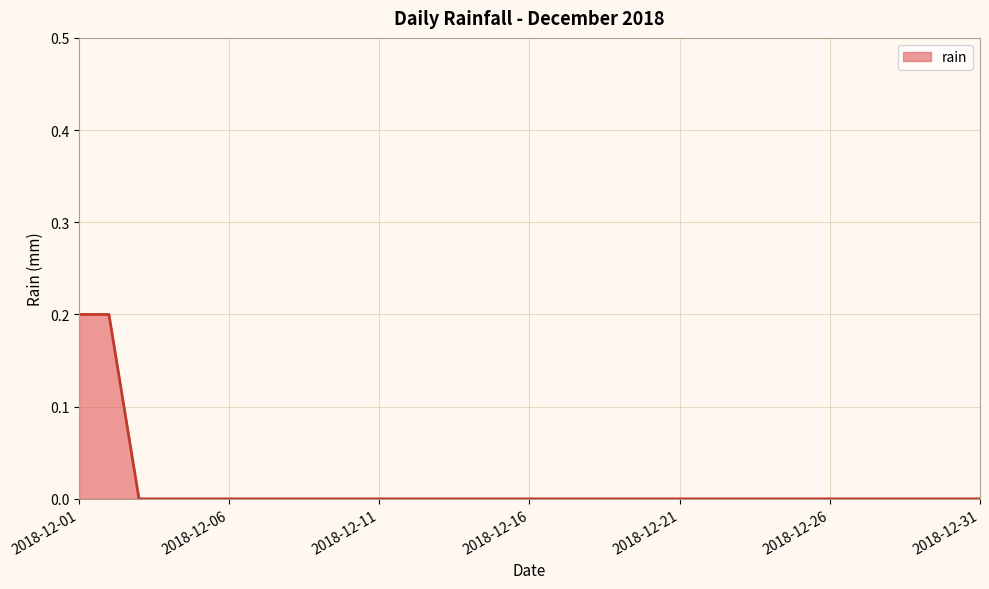

Reading right to left, transcribe all the data shown in this chart.

0.0	0.0	0.0	0.0	0.0	0.0	0.0	0.0	0.0	0.0	0.0	0.0	0.0	0.0	0.0	0.0	0.0	0.0	0.0	0.0	0.0	0.0	0.0	0.0	0.0	0.0	0.0	0.0	0.0	0.2	0.2